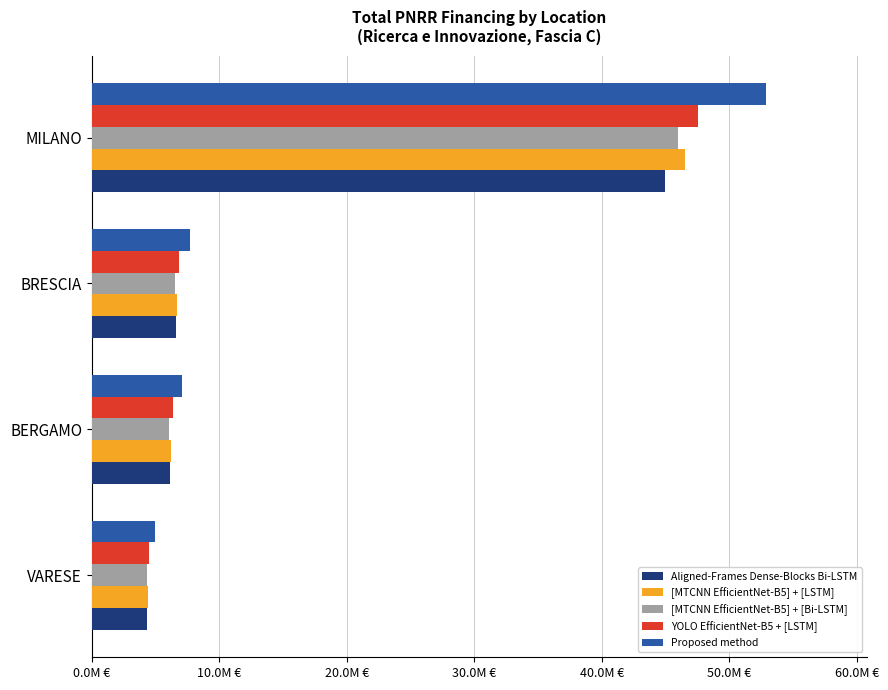

At which label is [MTCNN EfficientNet-B5] + [Bi-LSTM] closest to 25153557?

BRESCIA